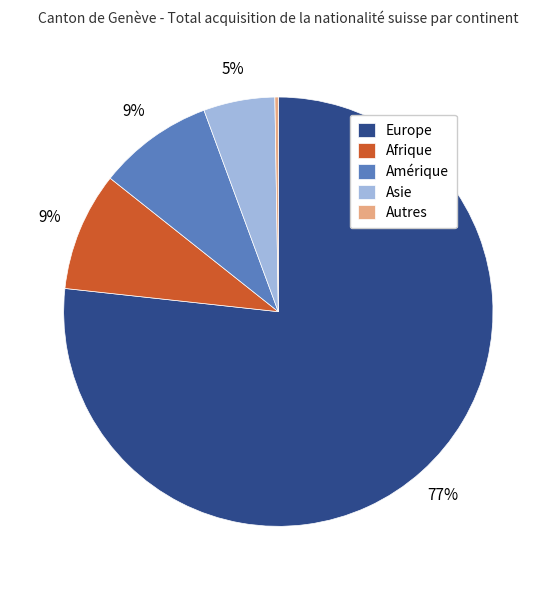

Is Afrique the majority of the pie?

No